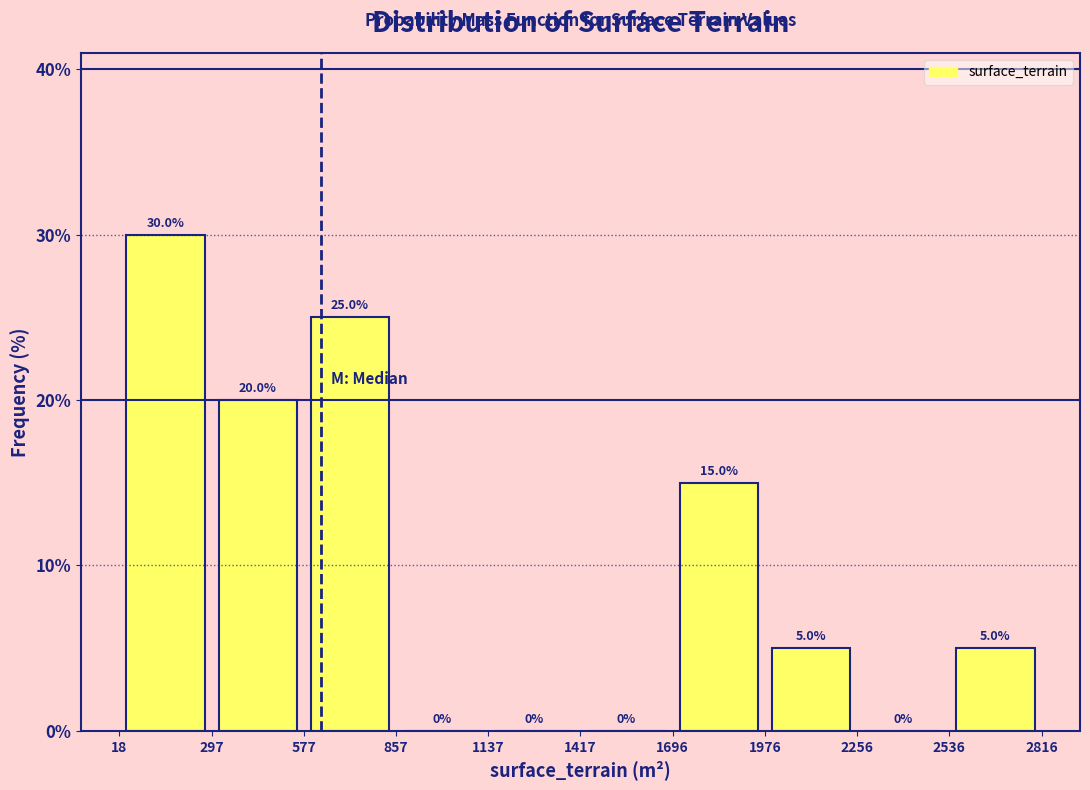

Reading left to right, transcribe this chart: for each bar, give the range it covers on the x-axis and its height.

18 to 297: 30.0
297 to 577: 20.0
577 to 857: 25.0
857 to 1137: 0.0
1137 to 1417: 0.0
1417 to 1696: 0.0
1696 to 1976: 15.0
1976 to 2256: 5.0
2256 to 2536: 0.0
2536 to 2816: 5.0